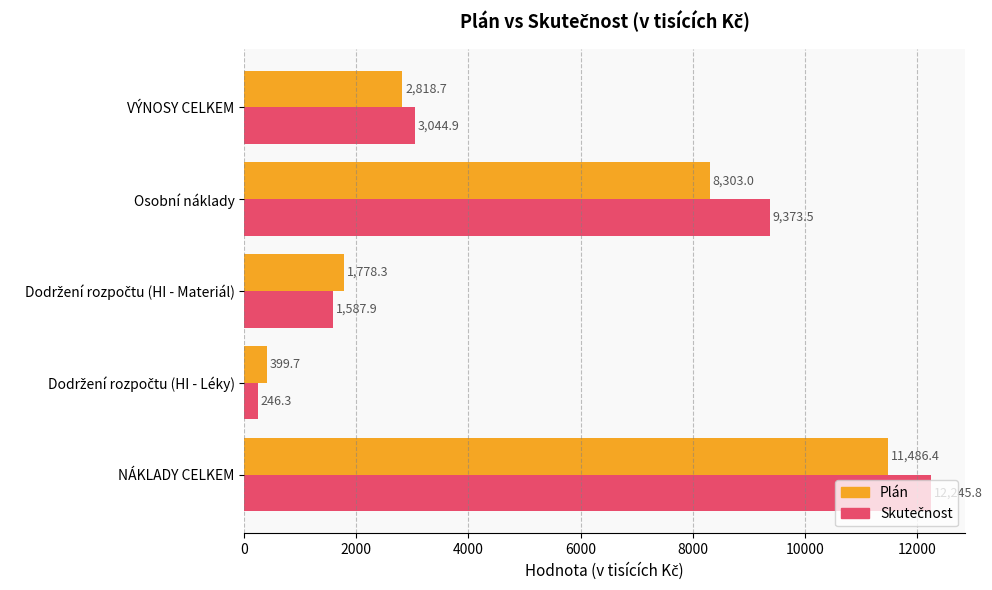

What is the lowest value of the Plán series?

399.7